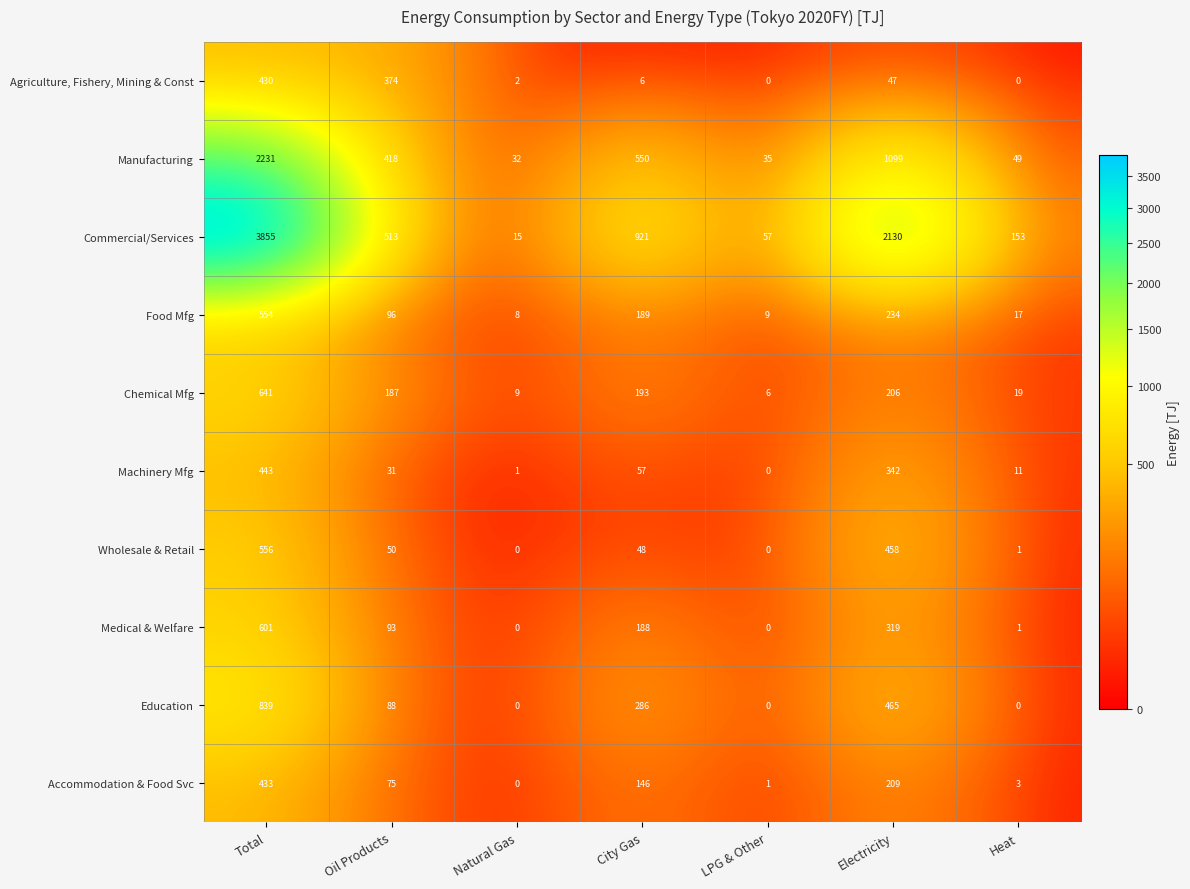

At Total, list the series in order from smallest to largest.

Agriculture, Fishery, Mining & Const, Accommodation & Food Svc, Machinery Mfg, Food Mfg, Wholesale & Retail, Medical & Welfare, Chemical Mfg, Education, Manufacturing, Commercial/Services